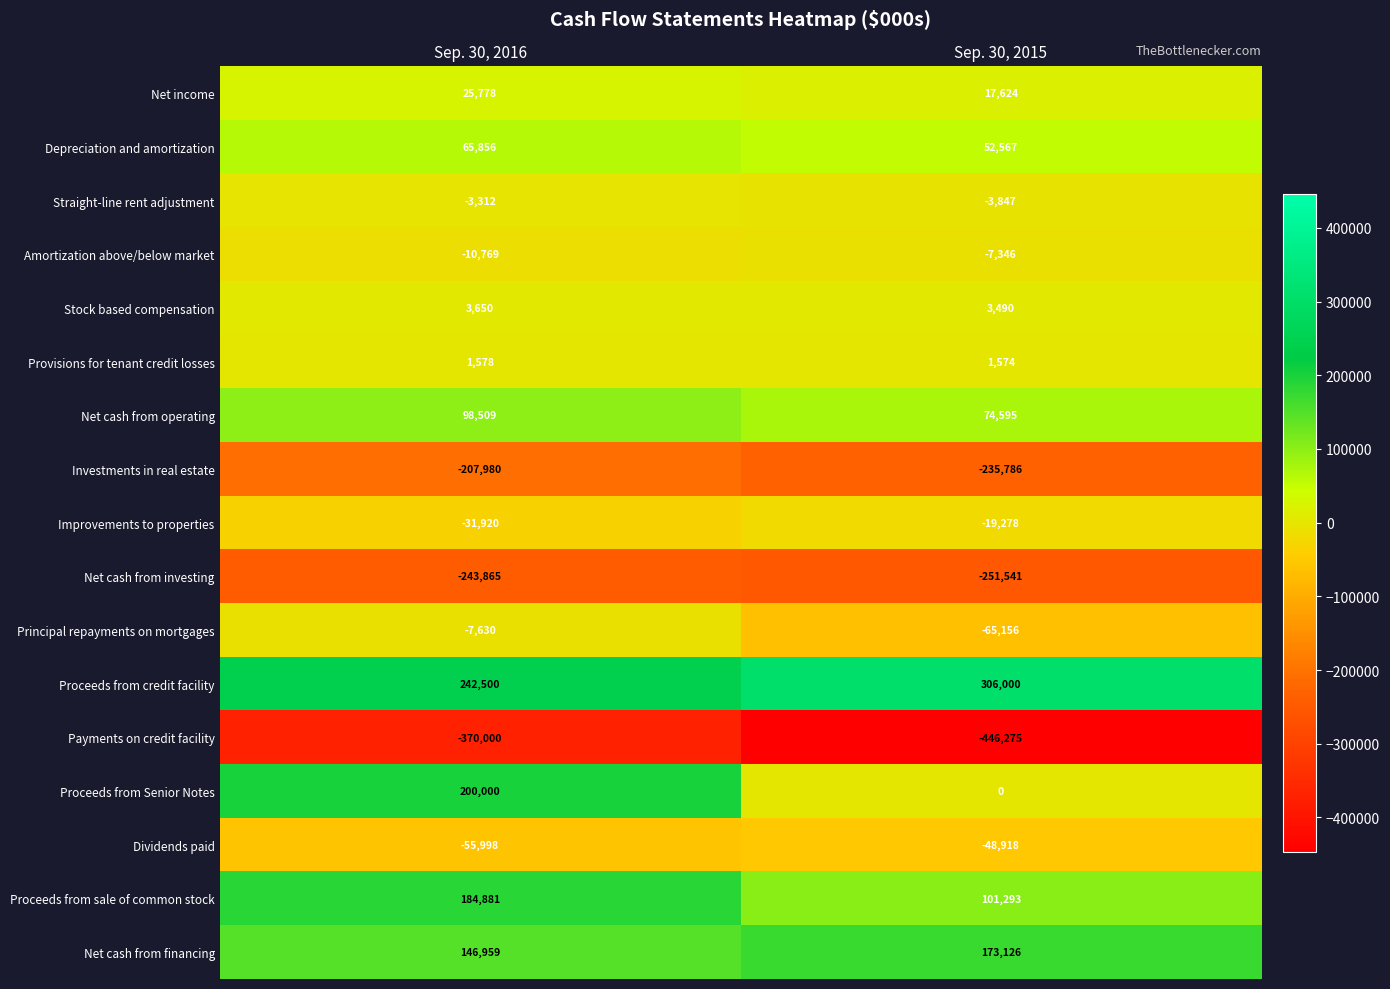

At which category is the sum across all series the highest?

Sep. 30, 2016